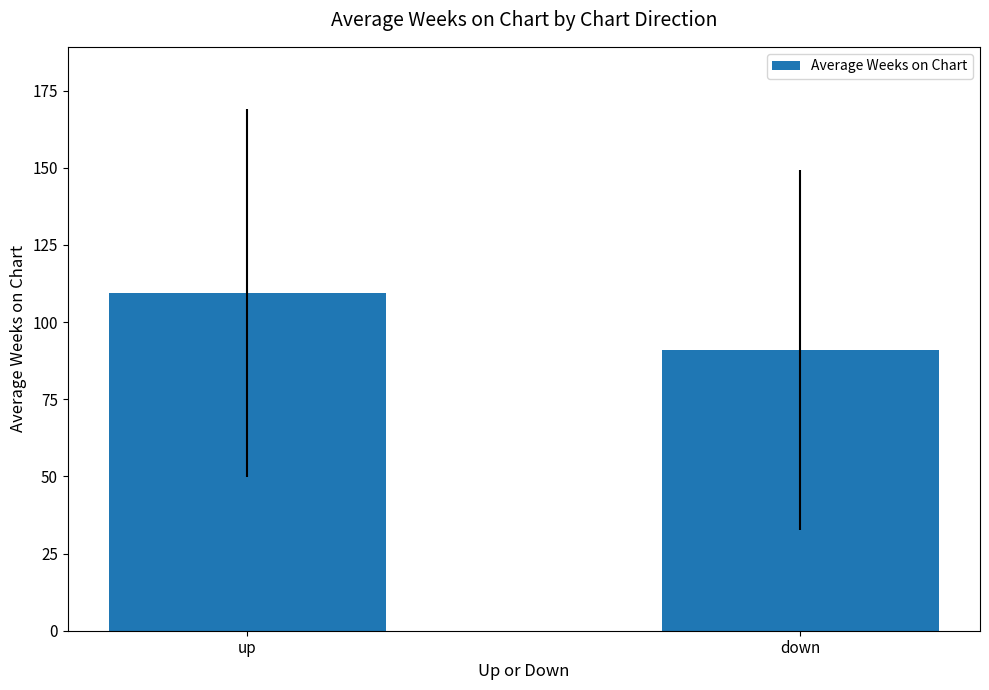

What is the minimum value shown in the chart?

90.9